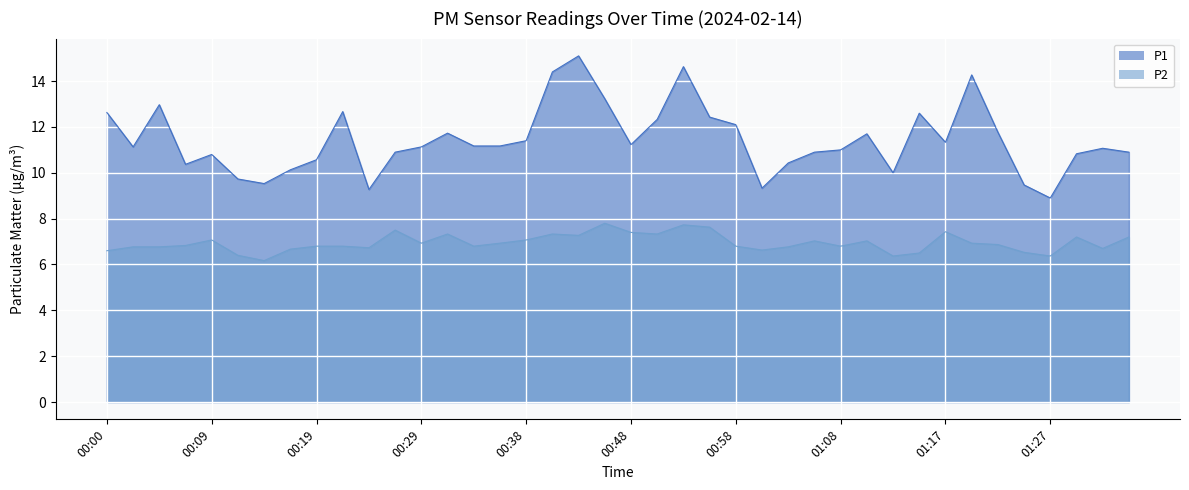

List the labels in order of P1 value, largest first.

00:43, 00:53, 00:41, 01:20, 00:46, 00:04, 00:21, 00:00, 01:15, 00:56, 00:51, 00:58, 01:22, 00:31, 01:10, 00:38, 01:17, 00:48, 00:34, 00:36, 00:02, 00:29, 01:32, 01:08, 00:26, 01:05, 01:34, 01:30, 00:09, 00:19, 01:03, 00:07, 00:17, 01:13, 00:12, 00:14, 01:25, 01:00, 00:24, 01:27